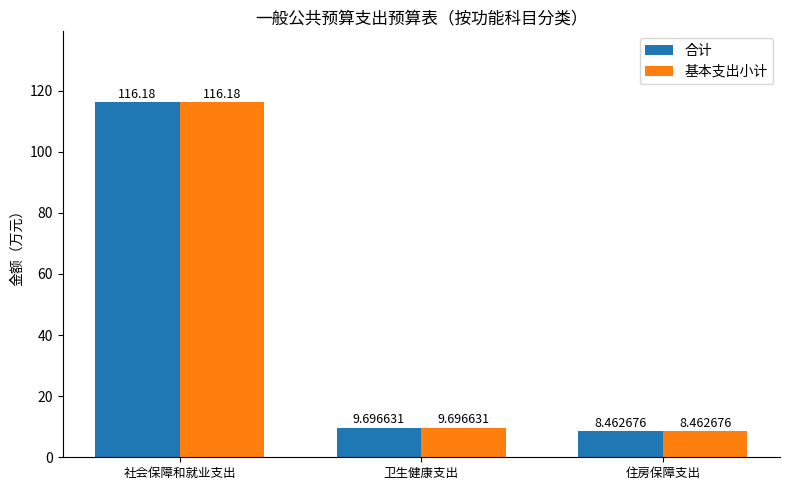

How many data points does each series have?

3